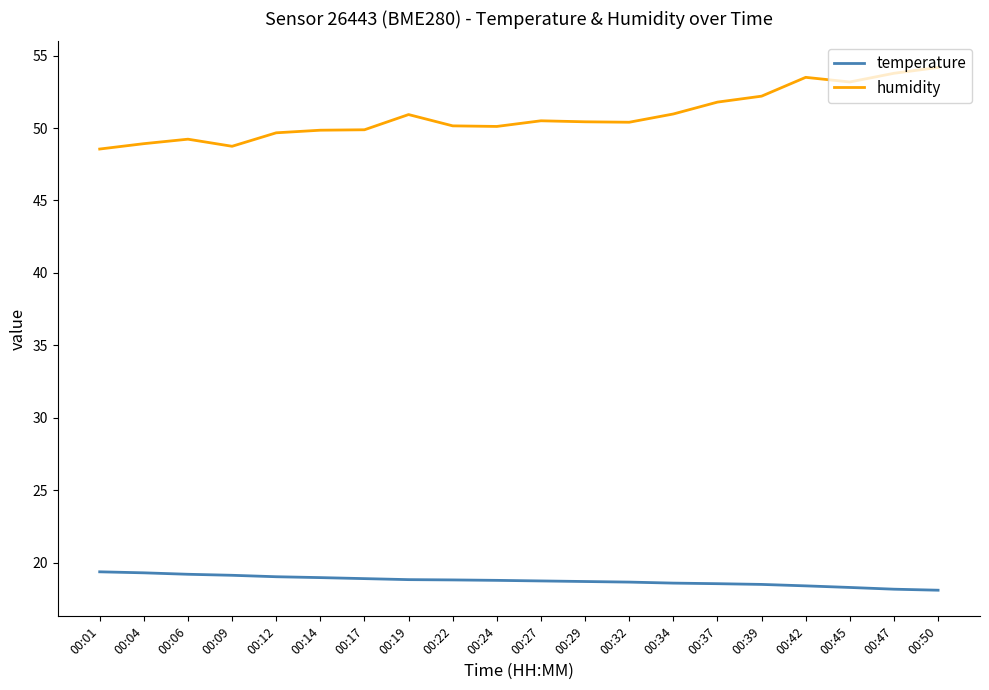

Rank the series by their average value, from highest to lowest.

humidity, temperature